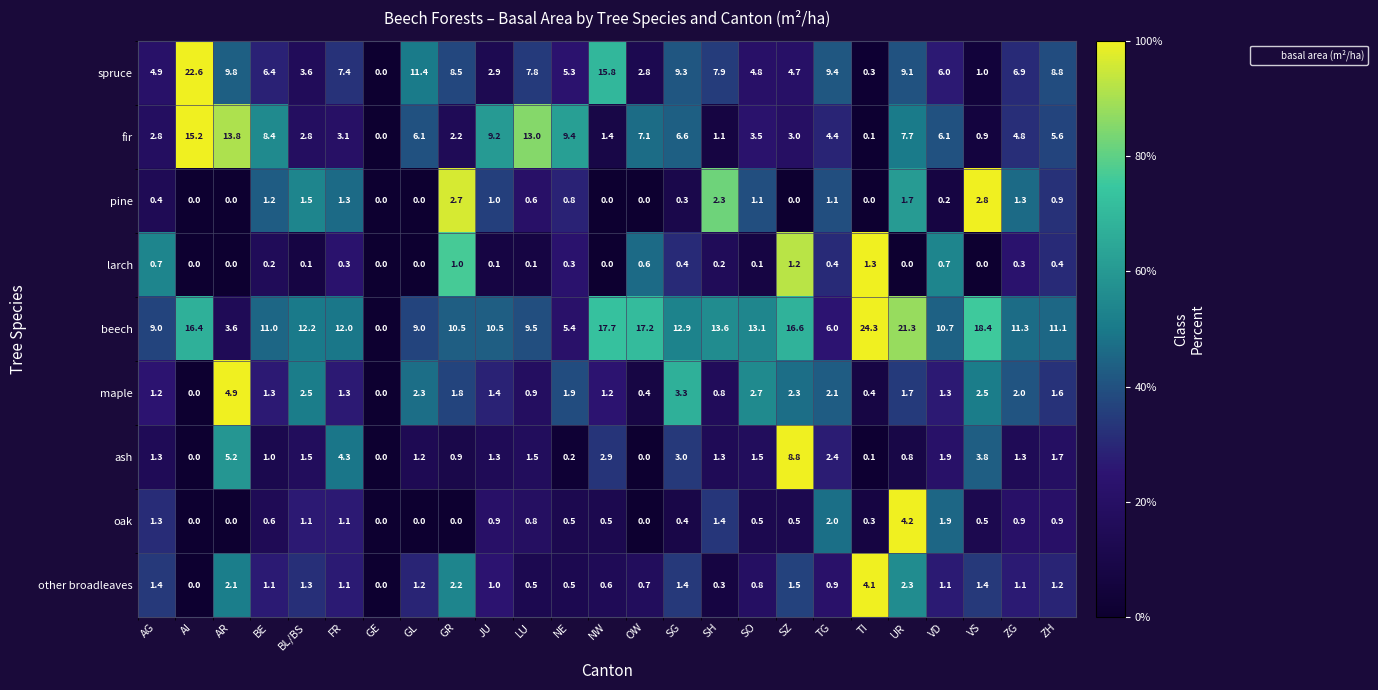

What is the sum of all other broadleaves values?

29.8